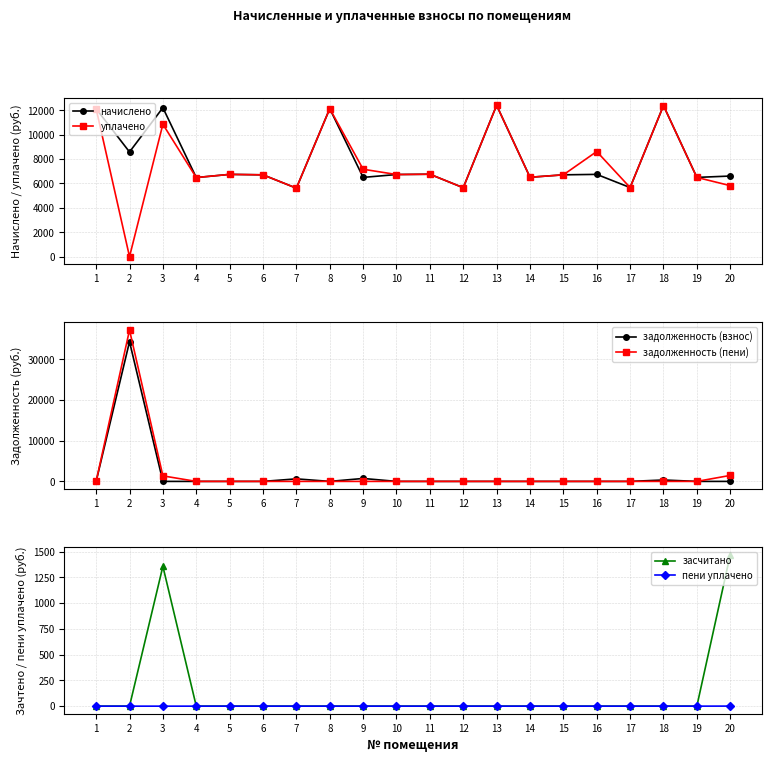

Count the number of categories in the chart.

20